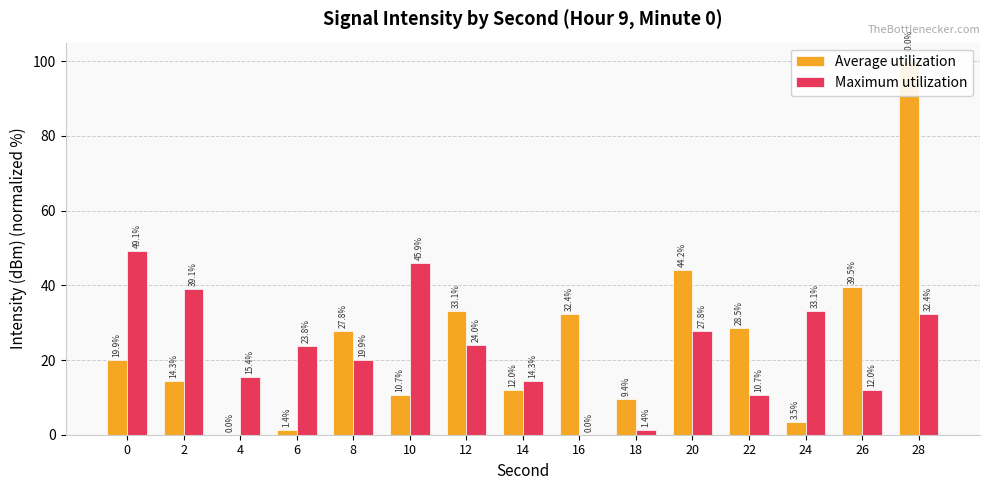

Which category has the highest value in the Average utilization series?

28